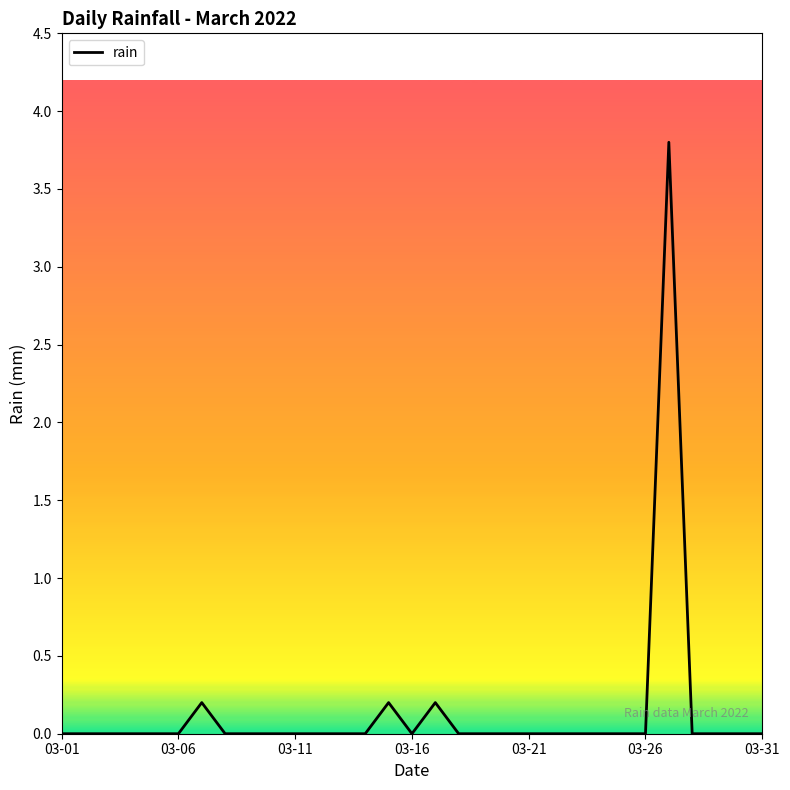

What is the difference between the maximum and minimum values?

3.8